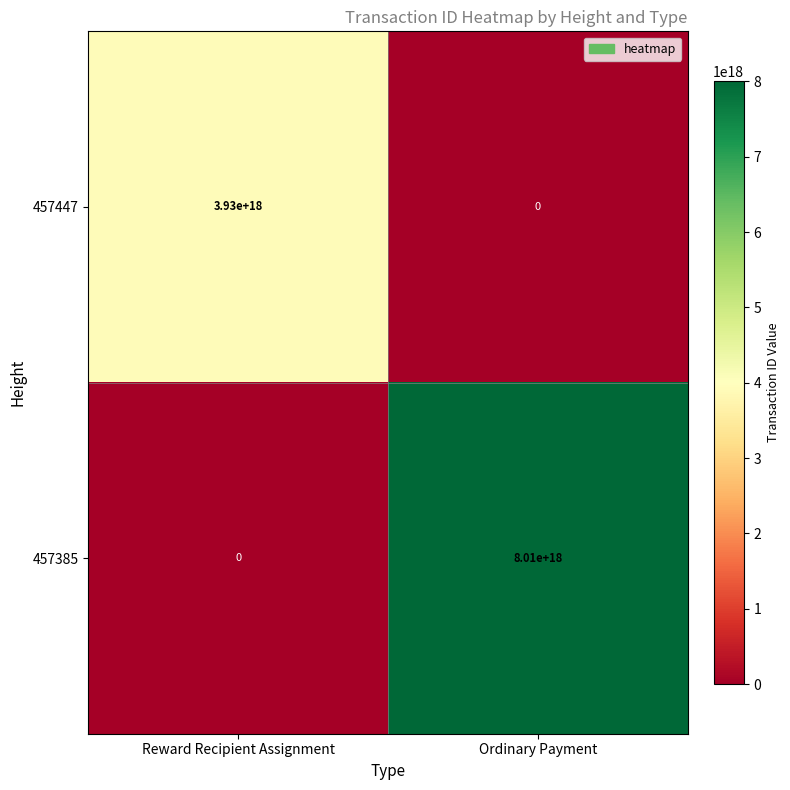

At how many categories does at least one series exceed 490701850463277056?

2